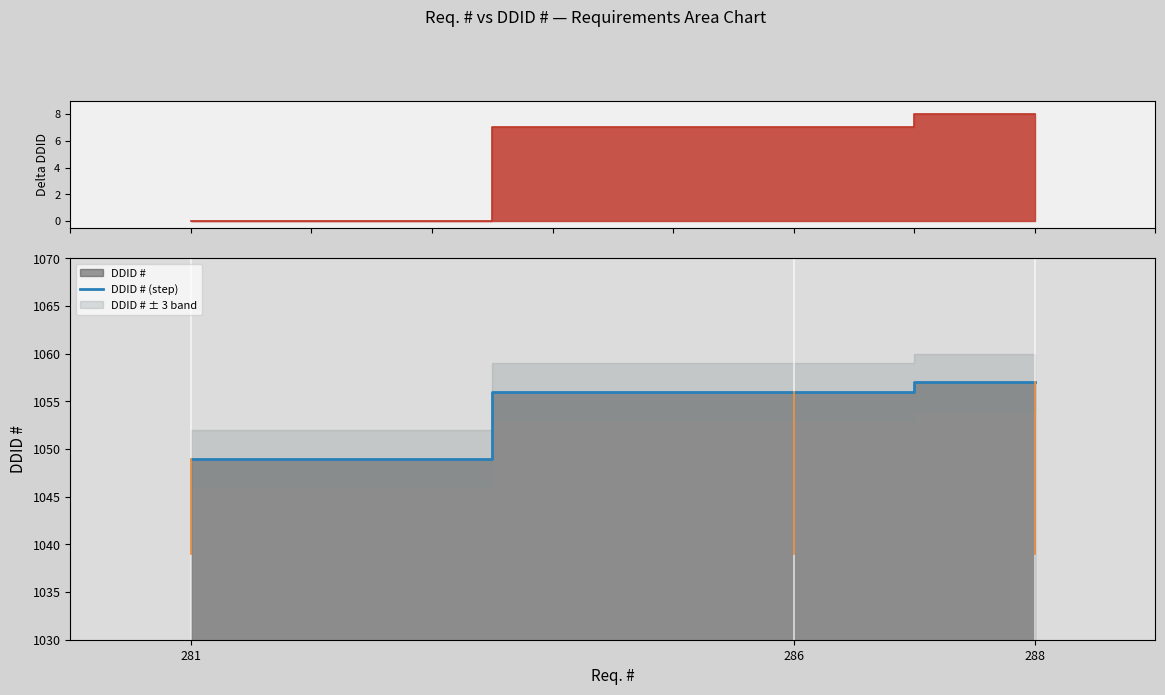

What is the change in value from 286 to 288?

+1